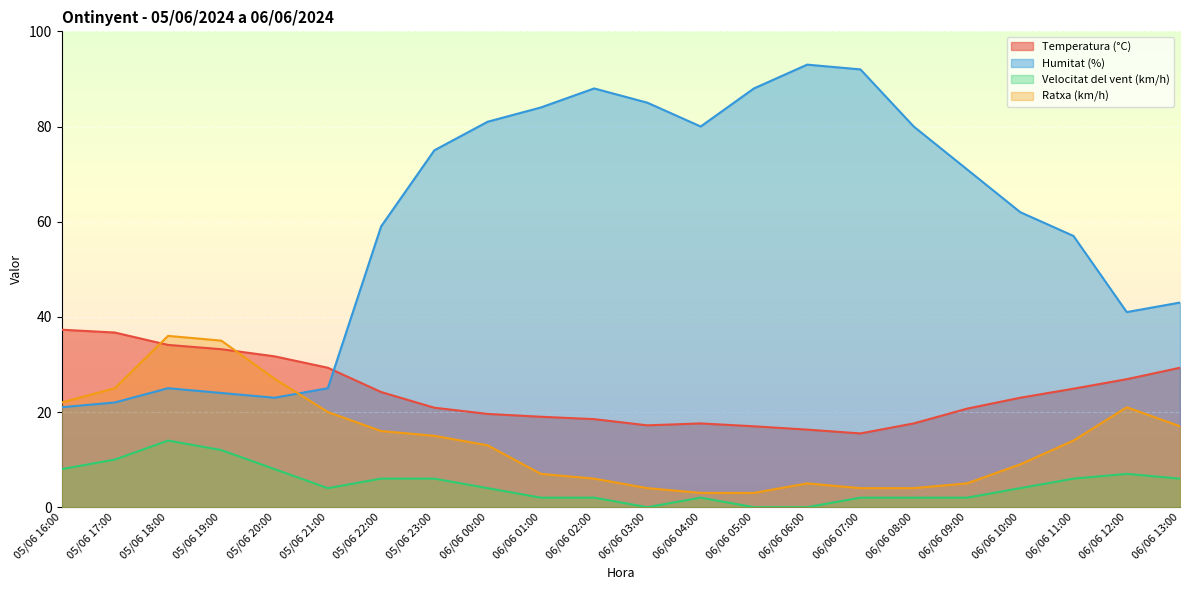

What is the value of the Temperatura (°C) point at the 1st from the left?

37.3